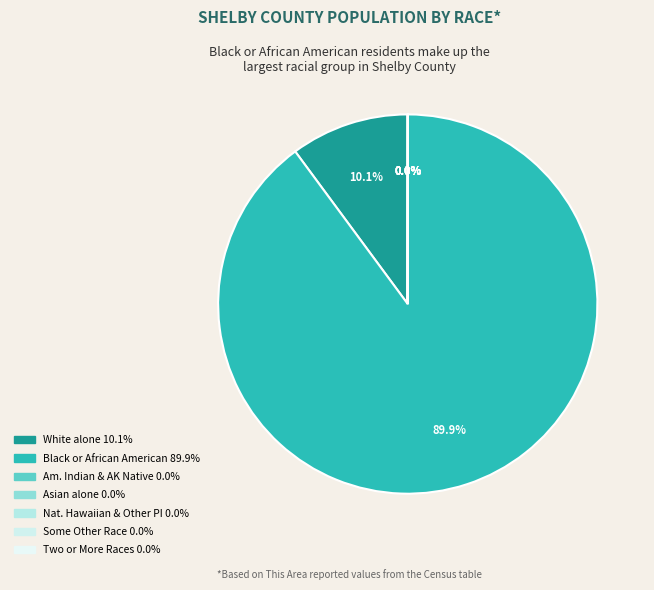

Which category accounts for the majority?

Black or African American alone